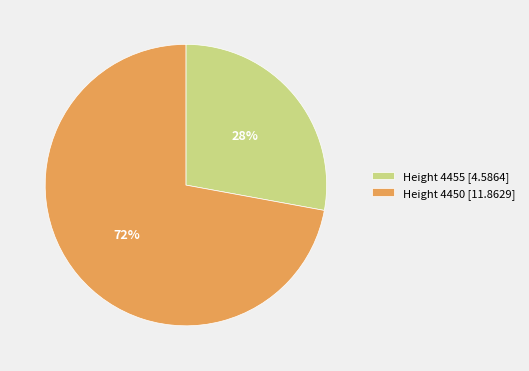

True or false: Height 4455 [4.5864] accounts for 41% of the total.

False